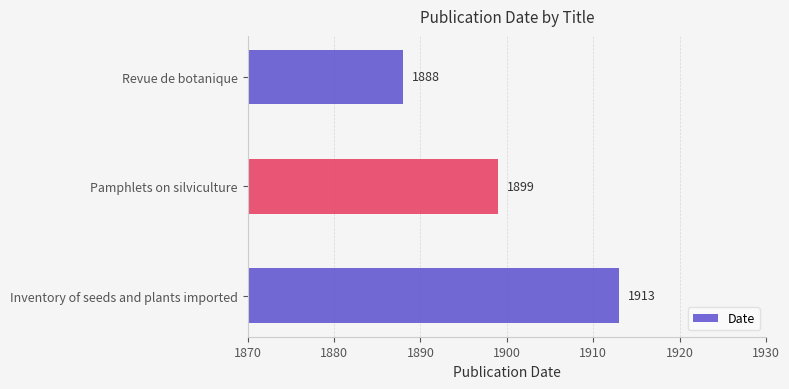

How many bars are there in total?

3